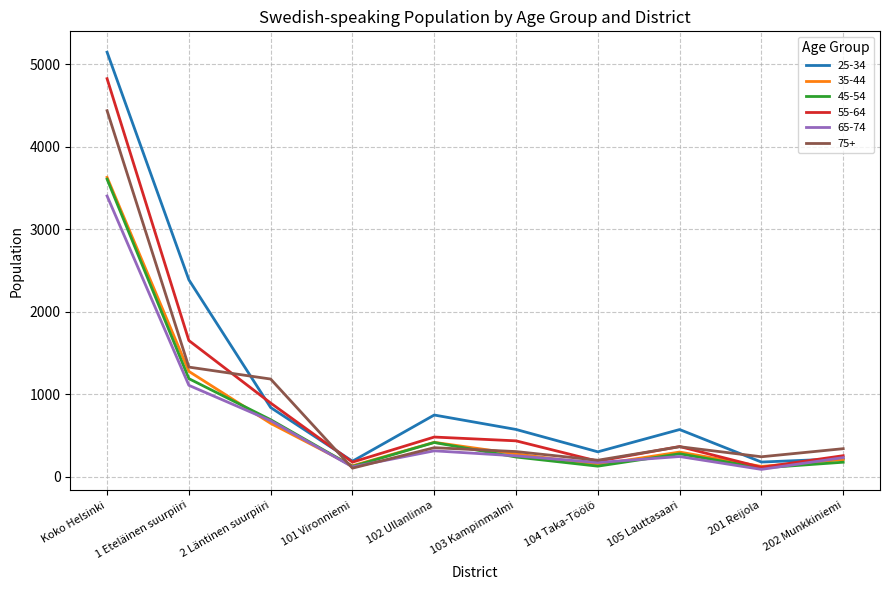

Which category has the highest value in the 55-64 series?

Koko Helsinki